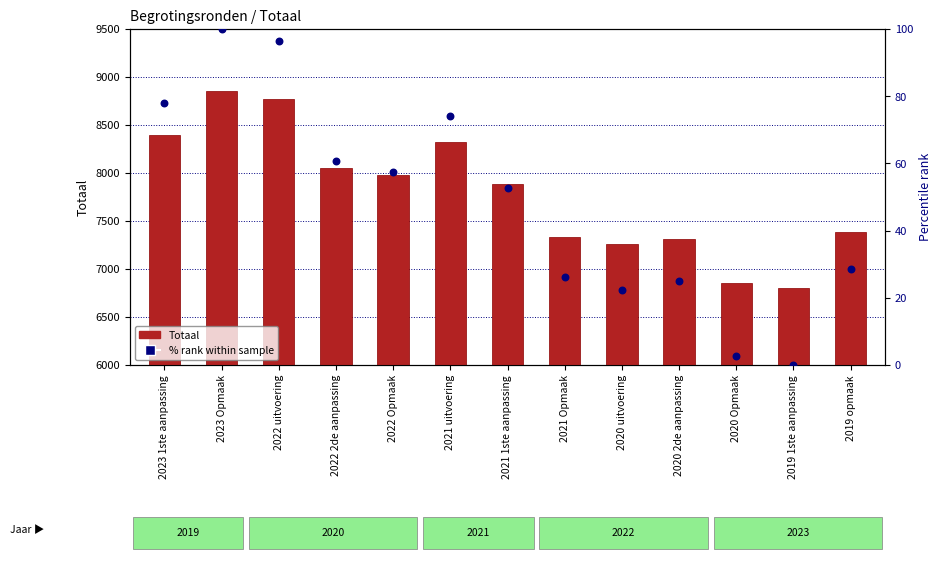

At which category is the sum across all series the highest?

2023 Opmaak